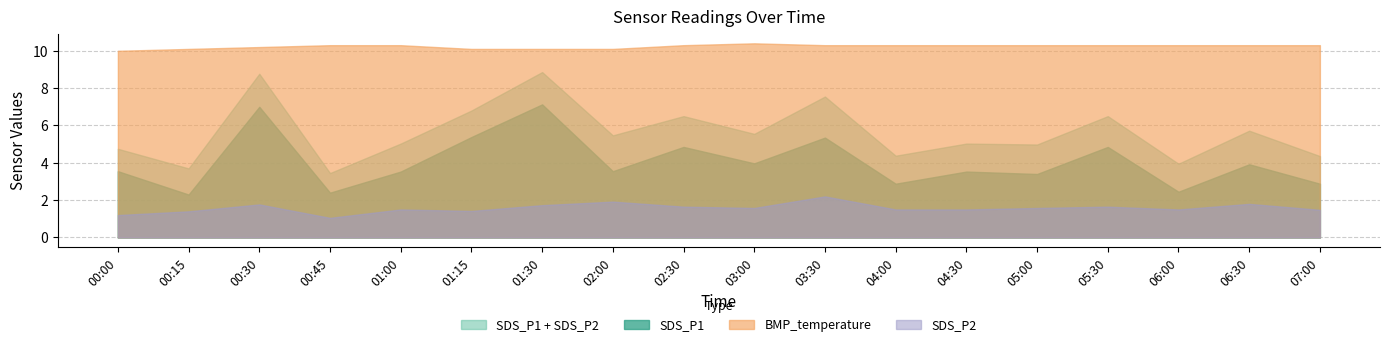

Is the value of SDS_P2 at 02:30 greater than the value of SDS_P1 at 03:30?

No